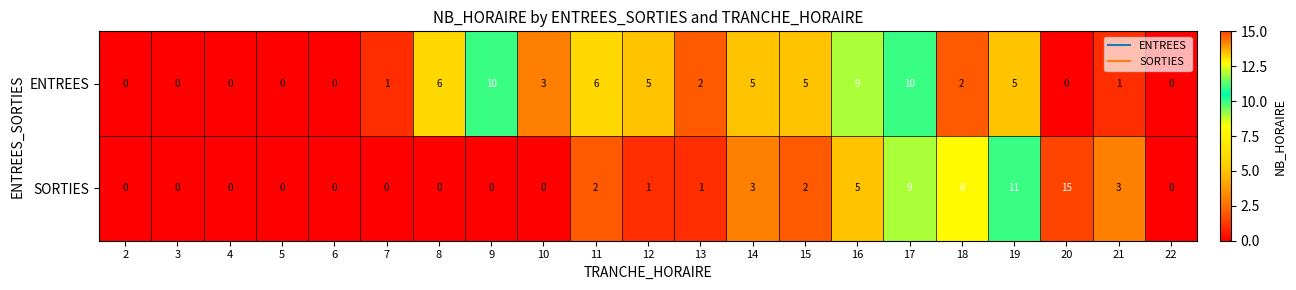

True or false: ENTREES has a value of 12 at 16.

False